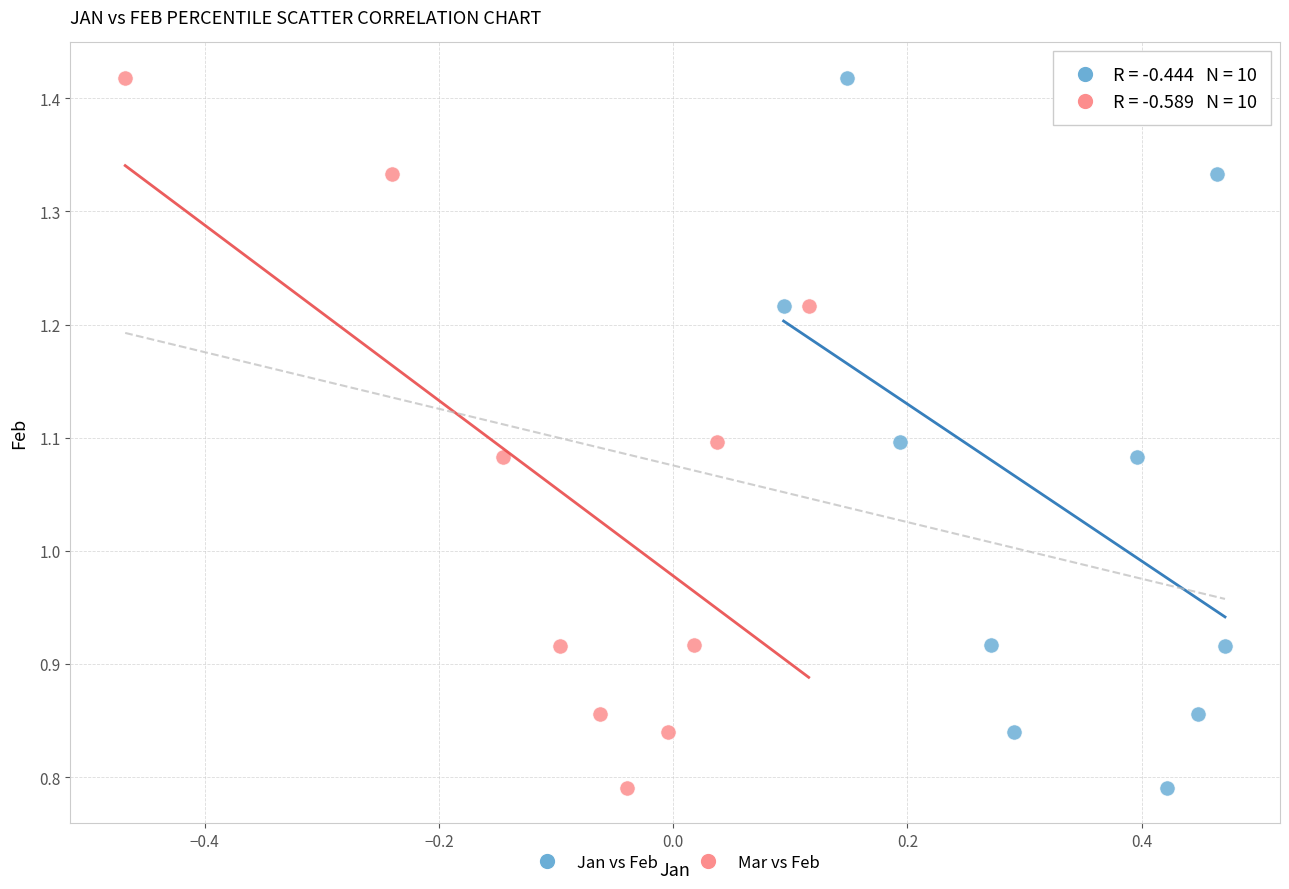

What are all the series names shown in the legend?

Jan vs Feb, Mar vs Feb